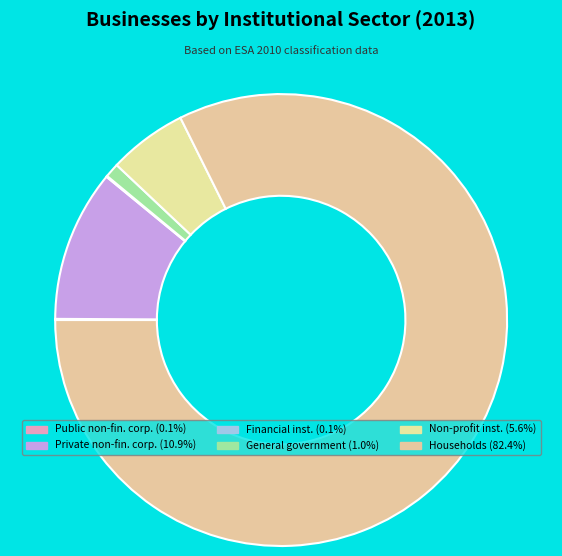

To the nearest percent, what is the difference between the largest and smallest slice percentages?

82%